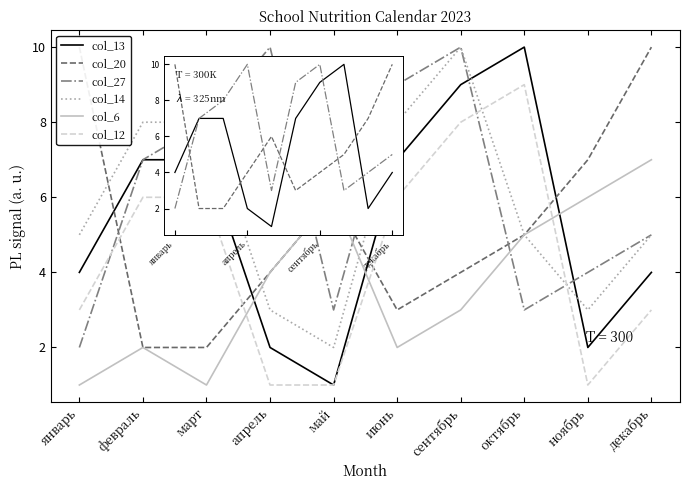

What is the difference between the col_13 values at апрель and январь?

2